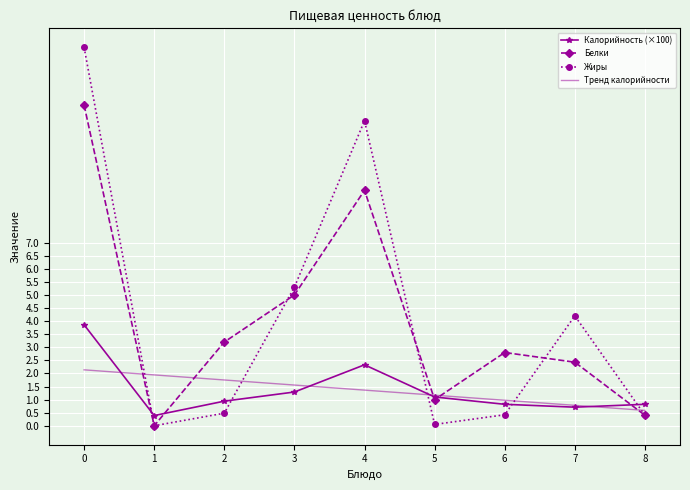

What is the lowest value of the Тренд калорийности series?

0.6